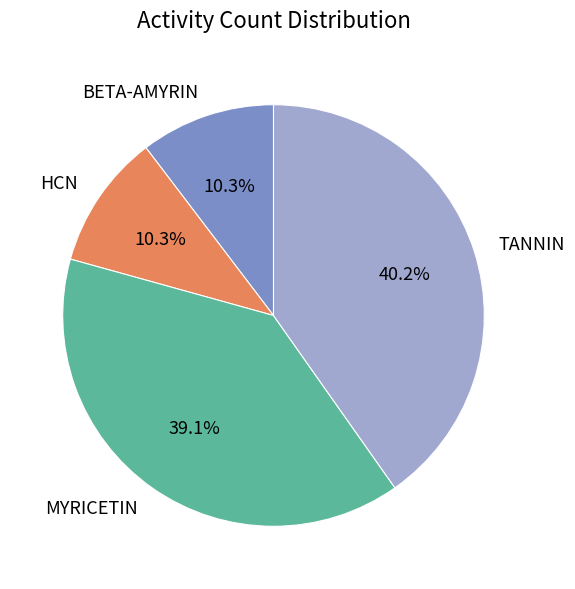

To the nearest percent, what portion does MYRICETIN represent?

39%